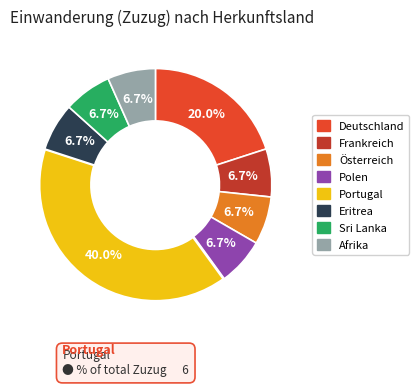

Is it true that Österreich is 17% of the pie?

False